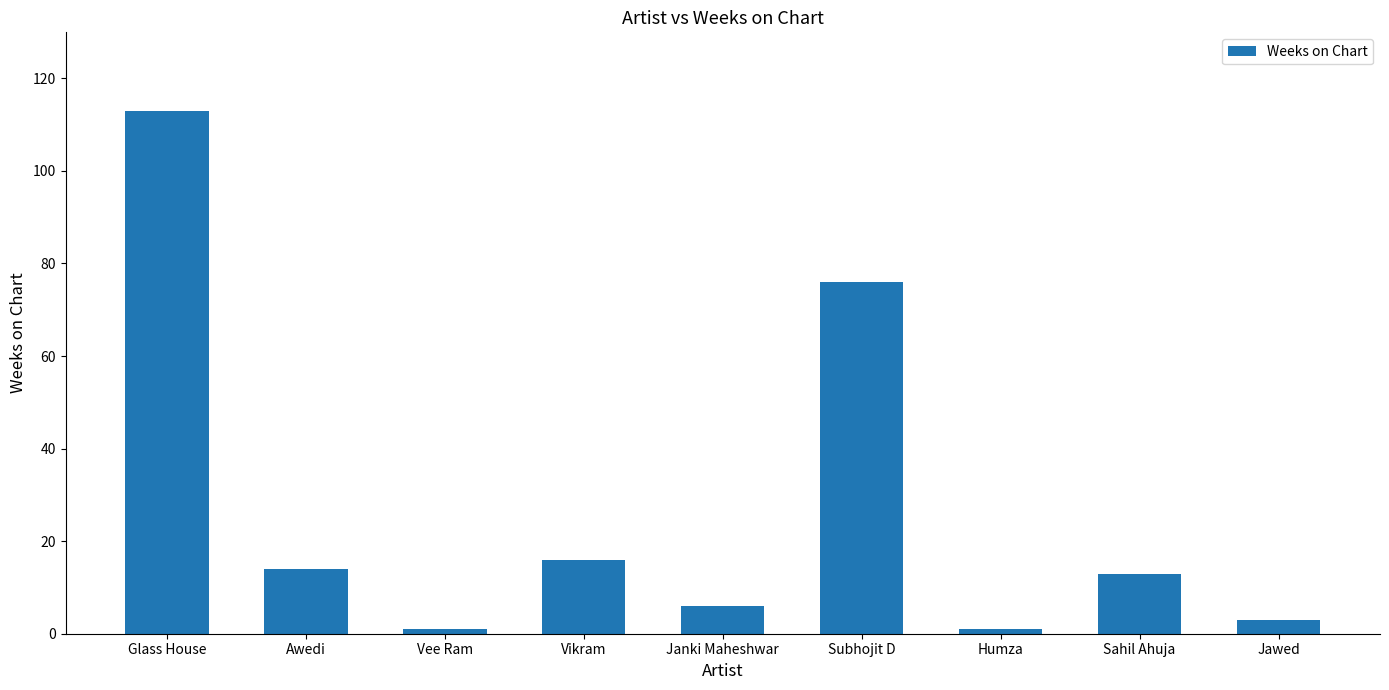

Is it true that the value at Janki Maheshwar is 6?

True